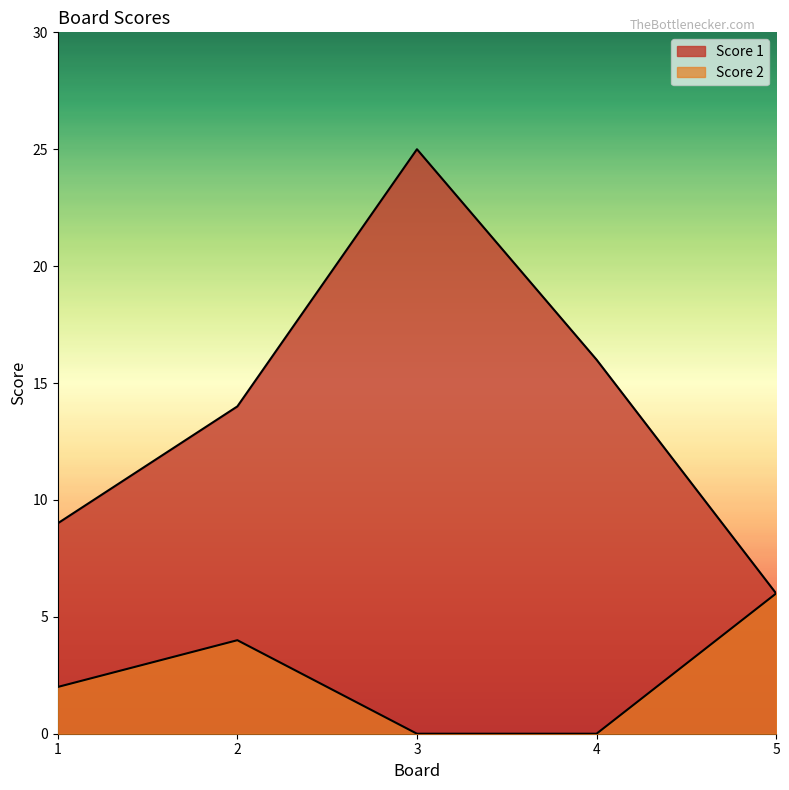

Is the value of Score 1 at 1 greater than the value of Score 2 at 5?

Yes